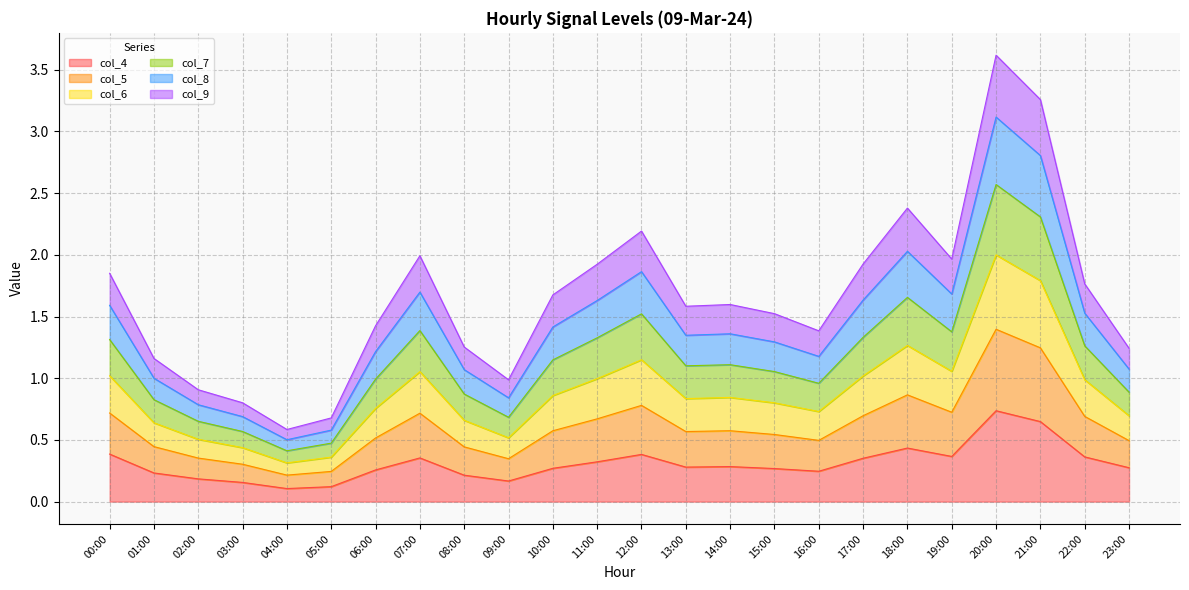

What is the total value across all series at 20:00?

3.6